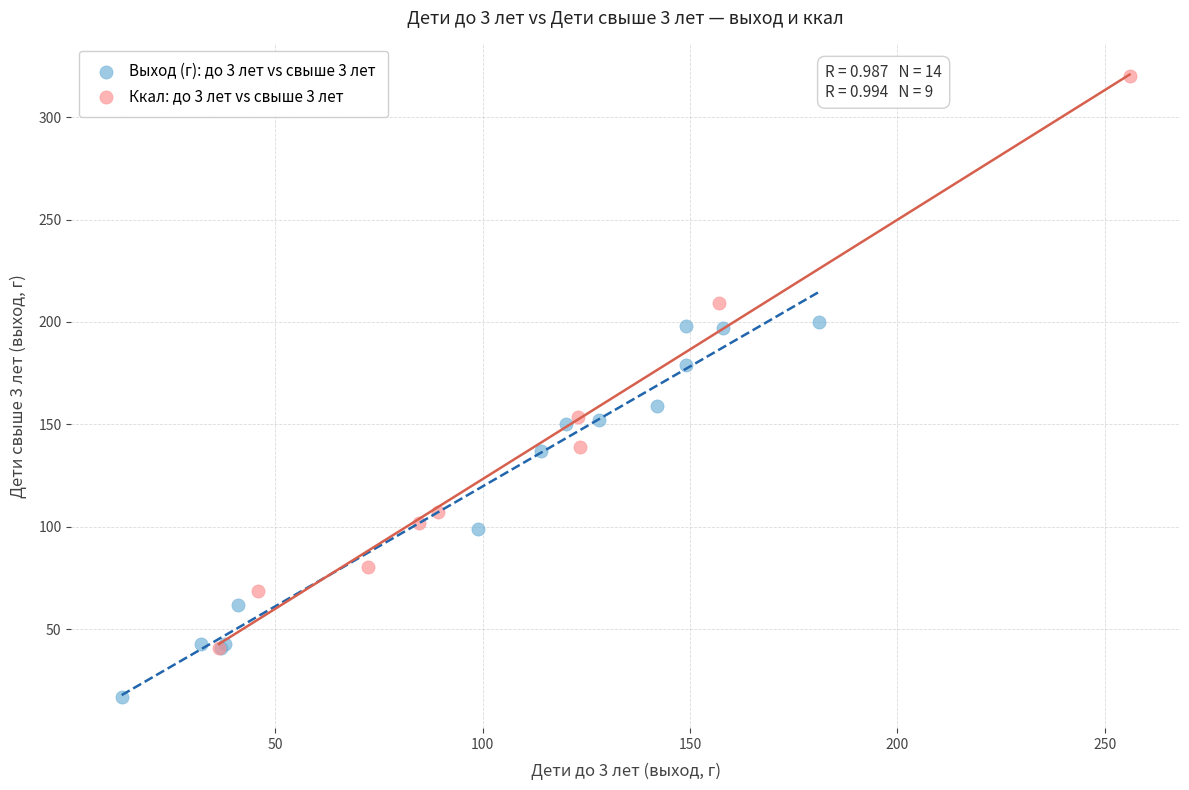

Which series reaches the maximum Y coordinate?

Ккал: до 3 лет vs свыше 3 лет